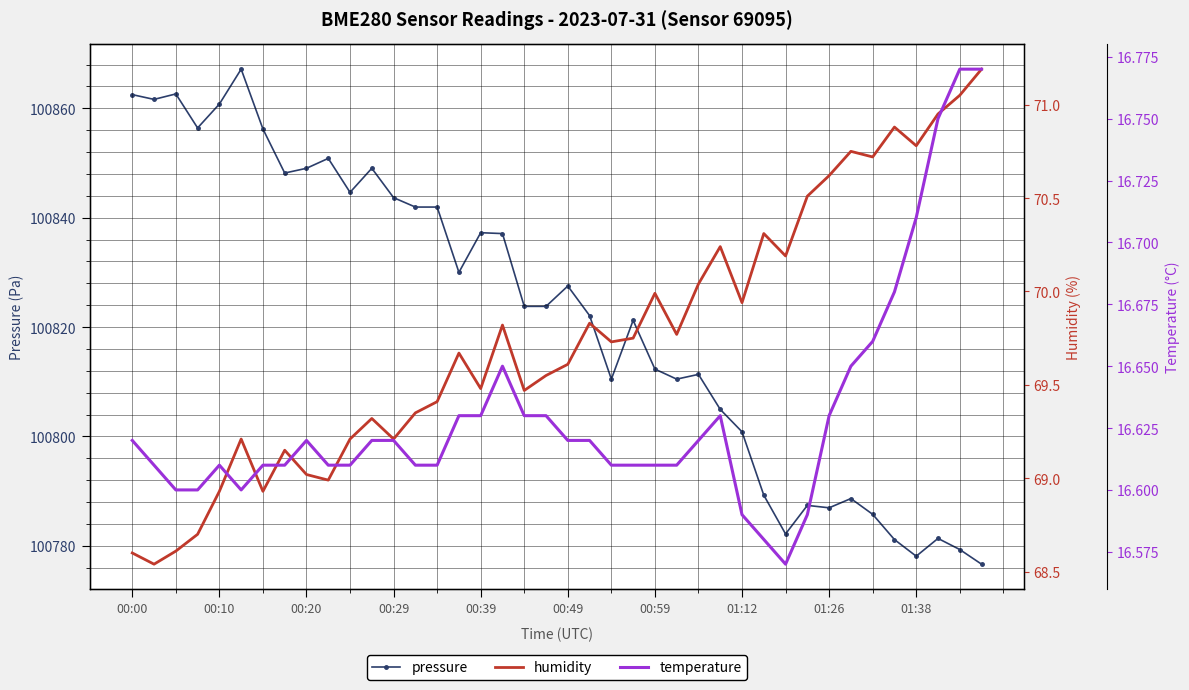

What is the maximum value shown in the chart?

100867.2